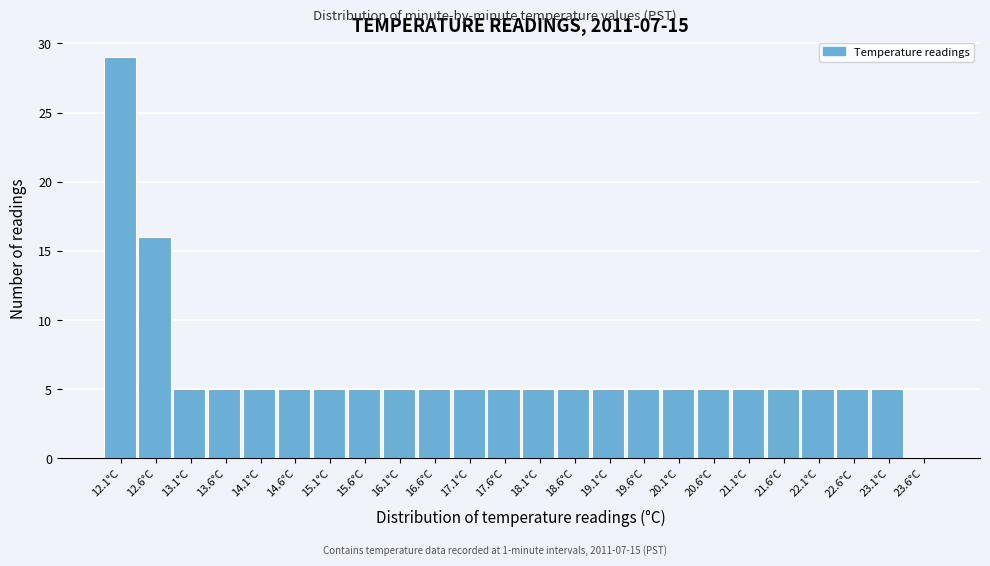

Reading right to left, extract all data points from this chart.

23.6°C=0	23.1°C=5	22.6°C=5	22.1°C=5	21.6°C=5	21.1°C=5	20.6°C=5	20.1°C=5	19.6°C=5	19.1°C=5	18.6°C=5	18.1°C=5	17.6°C=5	17.1°C=5	16.6°C=5	16.1°C=5	15.6°C=5	15.1°C=5	14.6°C=5	14.1°C=5	13.6°C=5	13.1°C=5	12.6°C=16	12.1°C=29